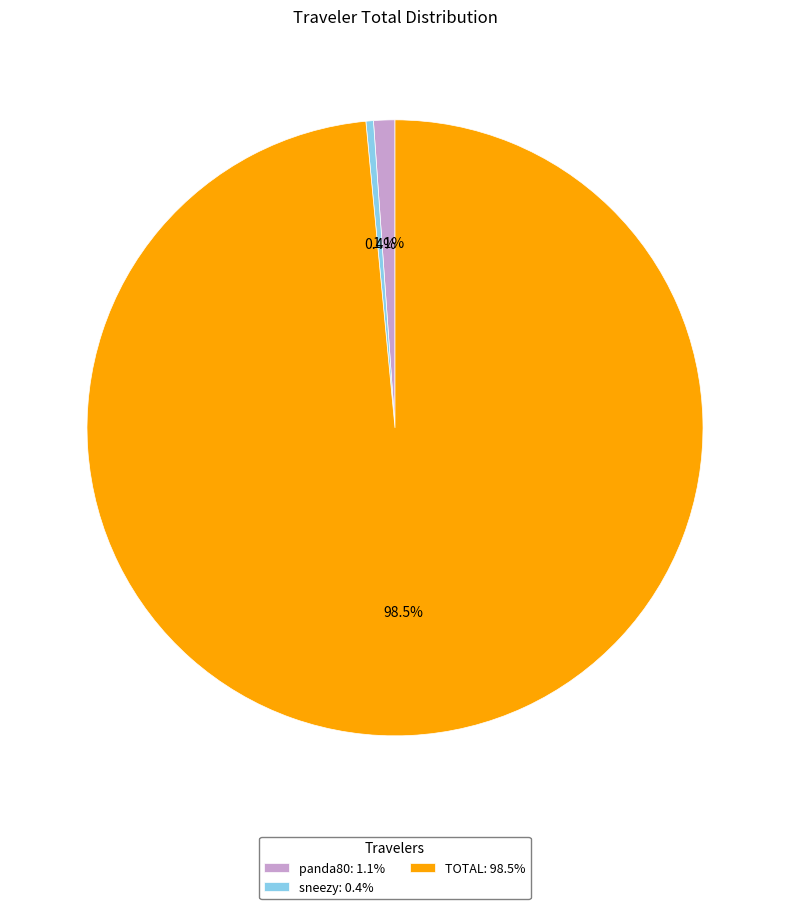

True or false: panda80 accounts for 1% of the total.

True